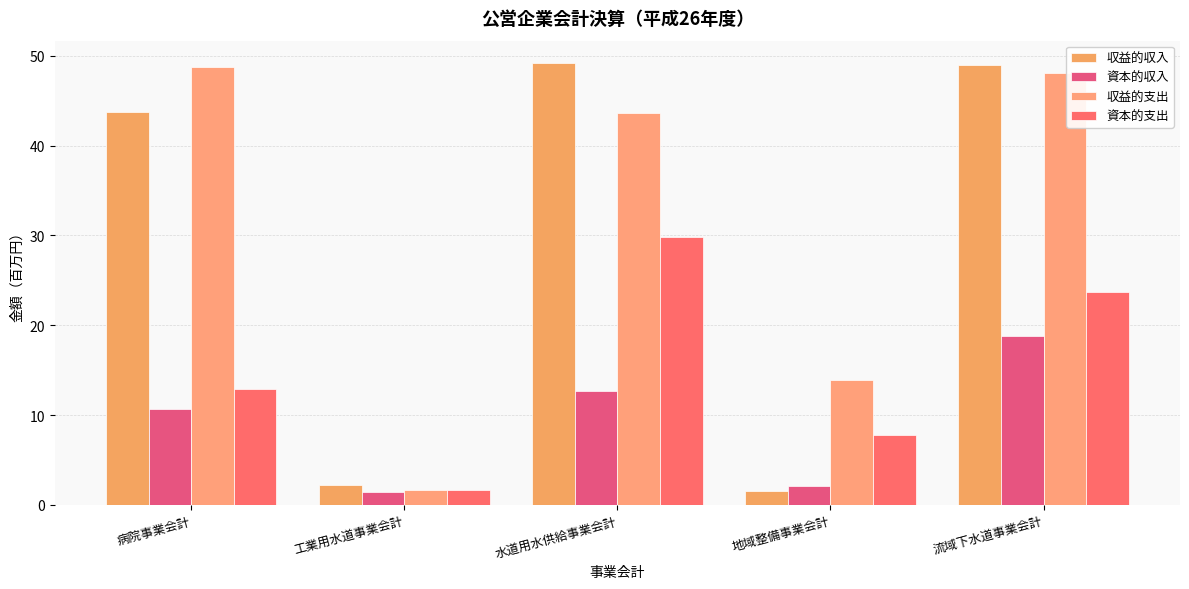

True or false: 収益的支出 has a value of 48.1 at 流域下水道事業会計.

True